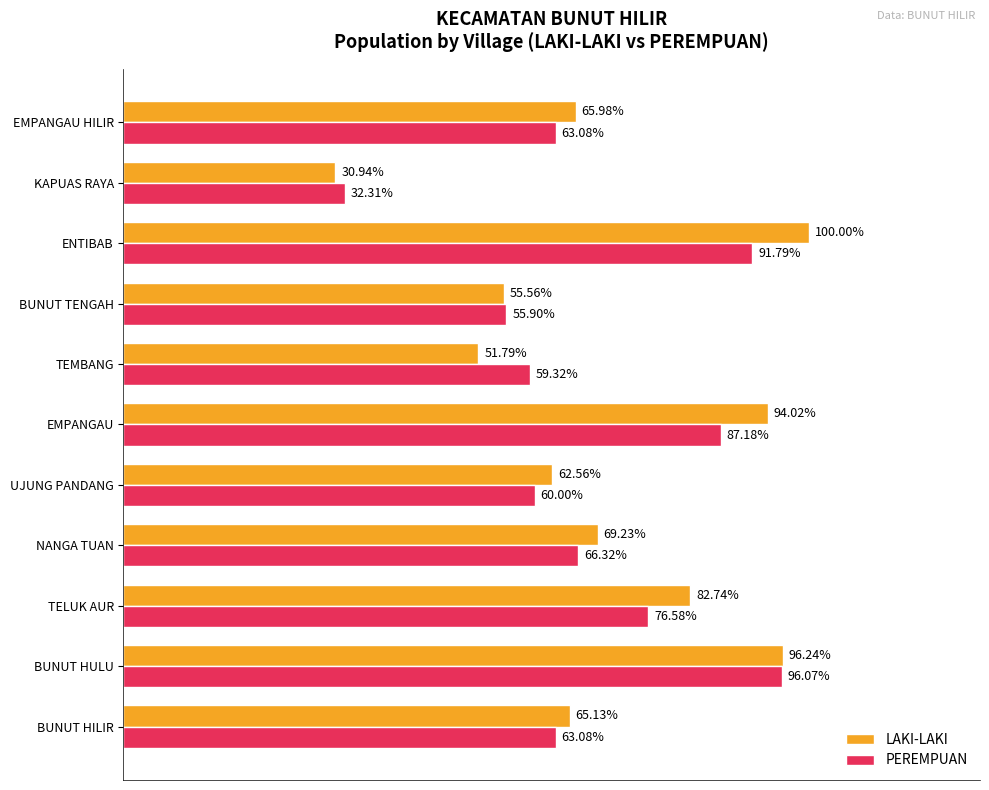

Rank the series by their maximum value, from lowest to highest.

PEREMPUAN, LAKI-LAKI